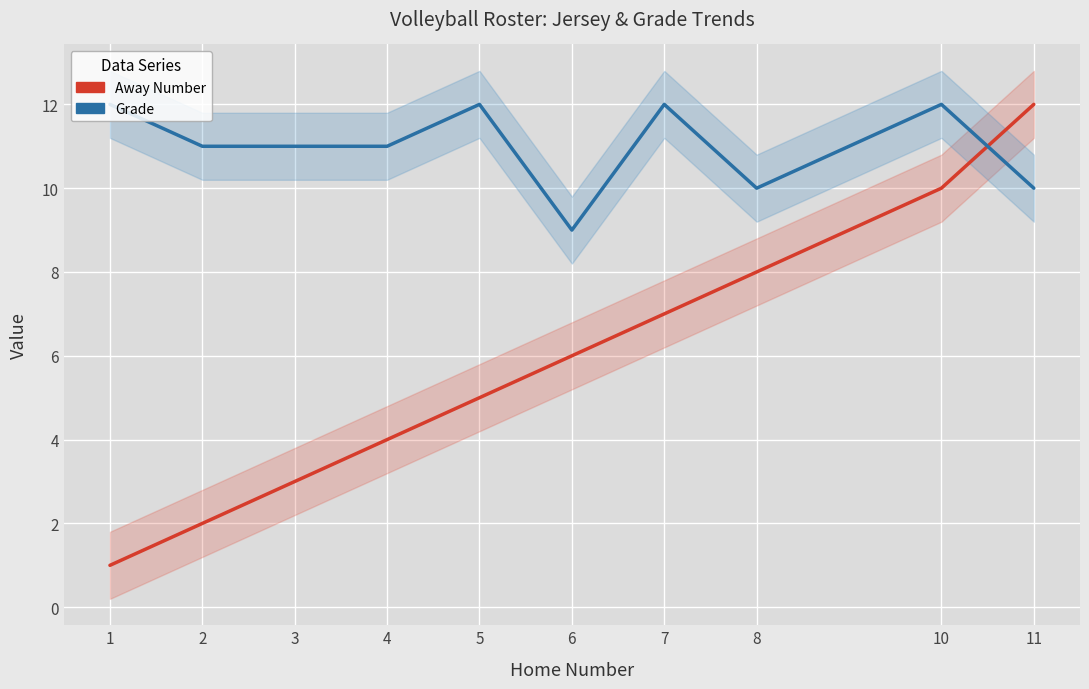

What is the average value of the Grade series?

11